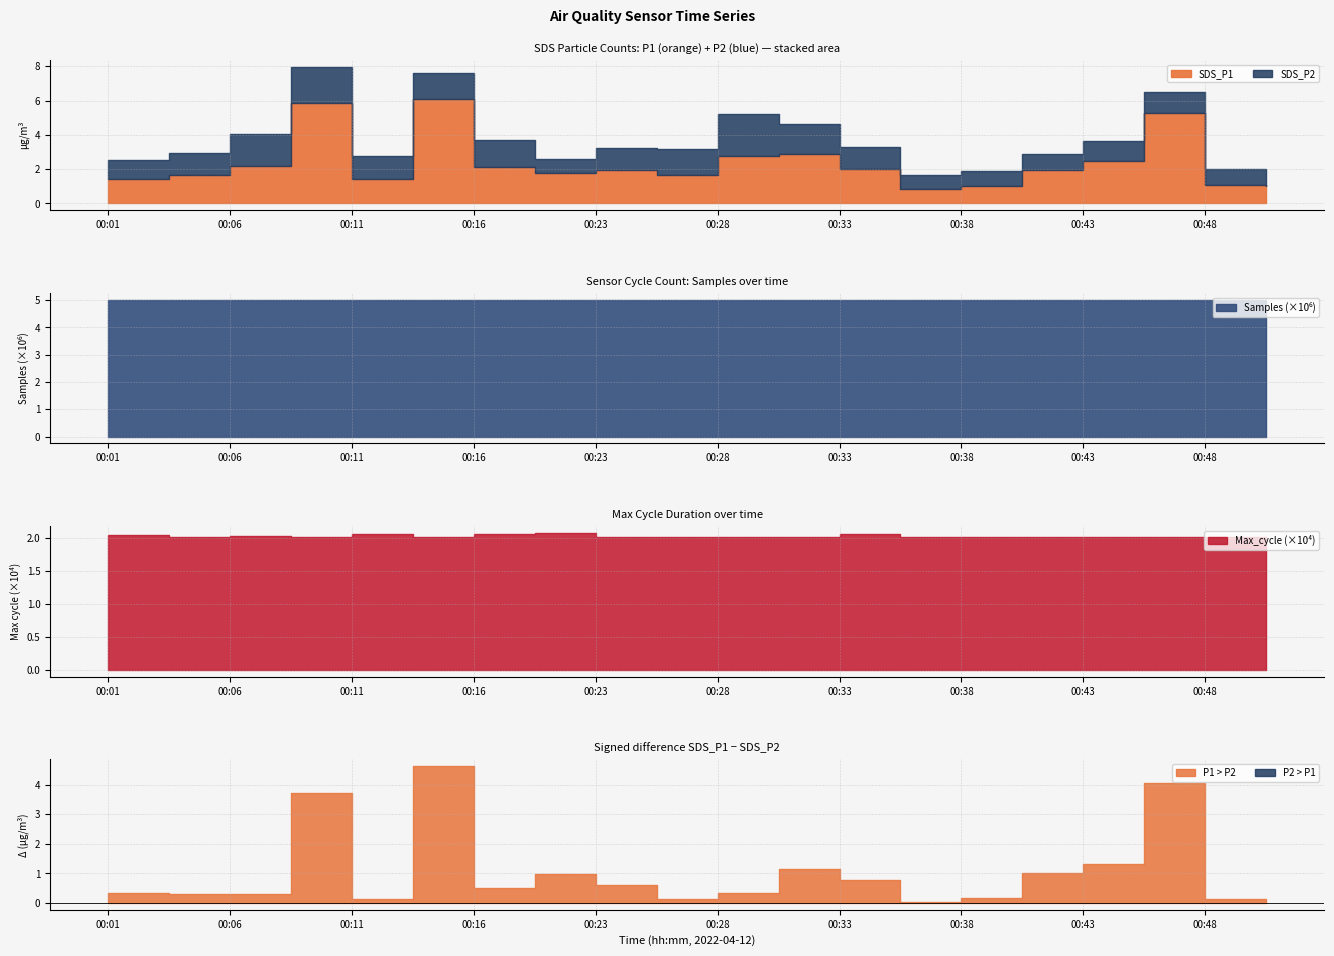

True or false: SDS_P1 and Samples intersect in this chart.

False